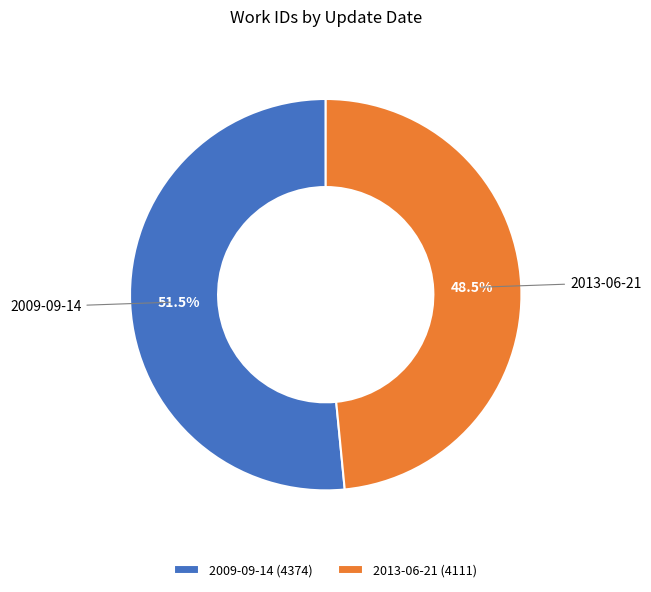

Is 2013-06-21 the majority of the pie?

No